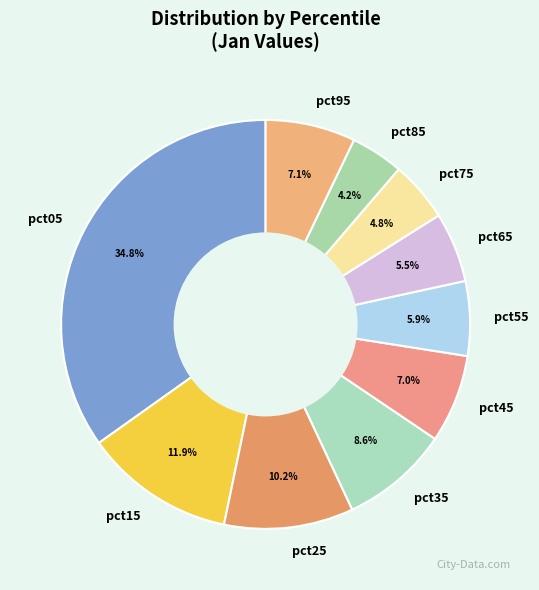

To the nearest percent, what percentage of the pie is pct85?

4%